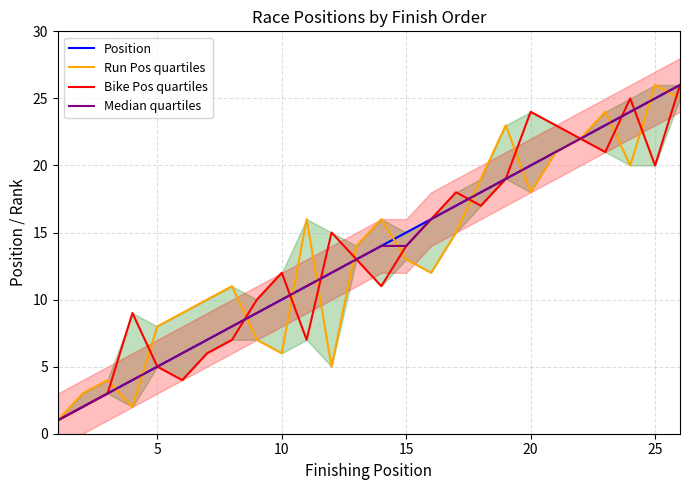

Which series has the largest total across all categories?

Position